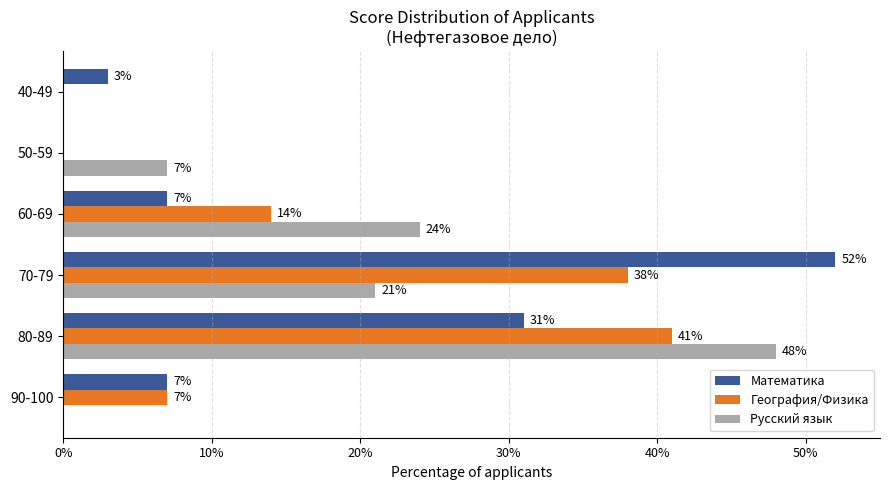

The value of География/Физика at 50-59 is 0. True or false?

True